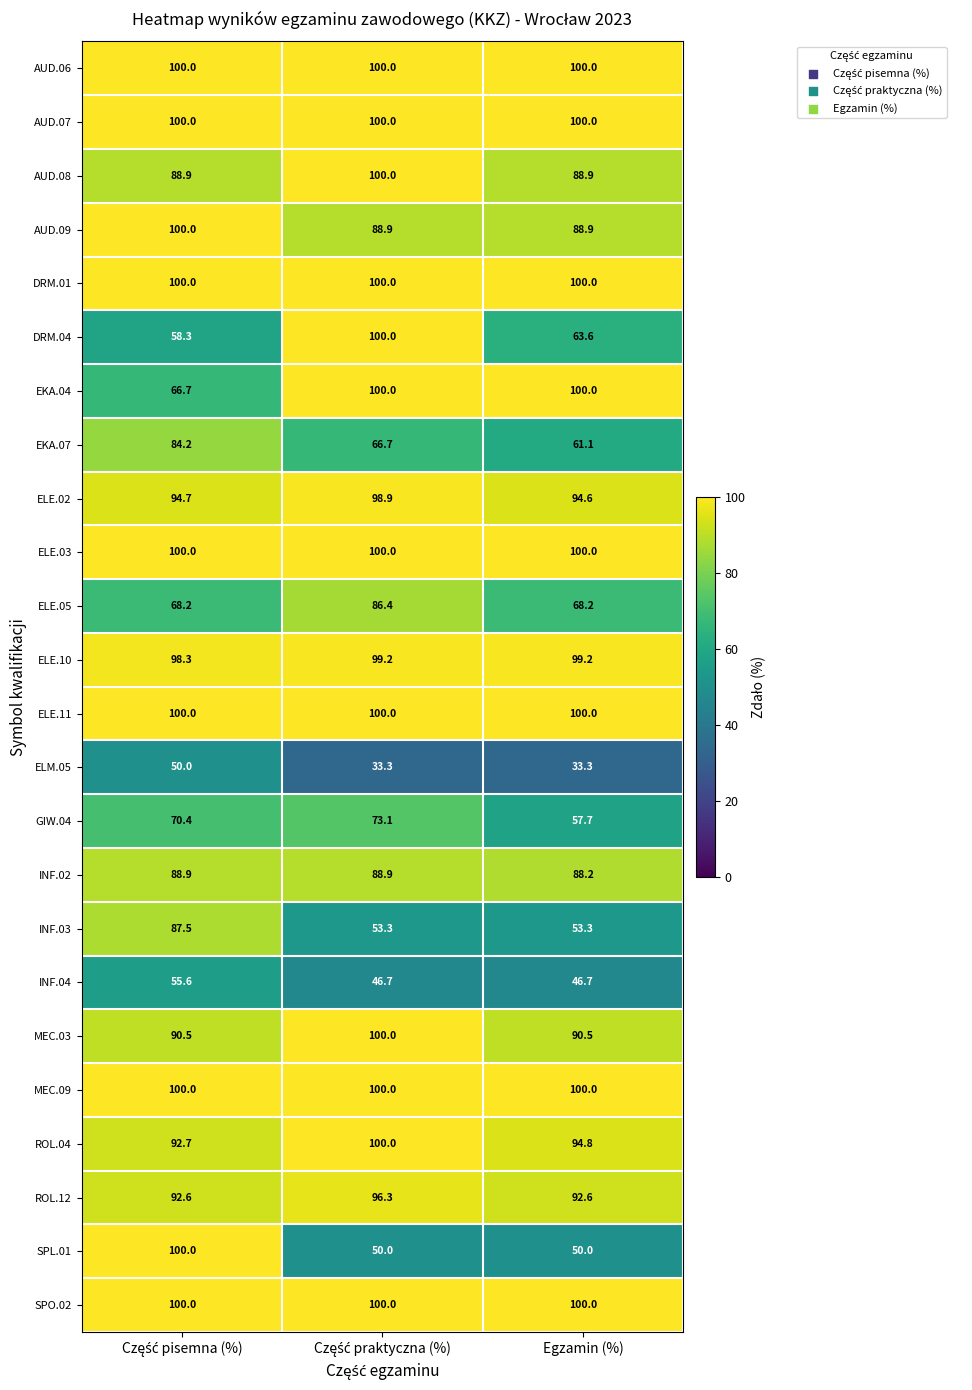

What is the greatest value displayed?

100.0